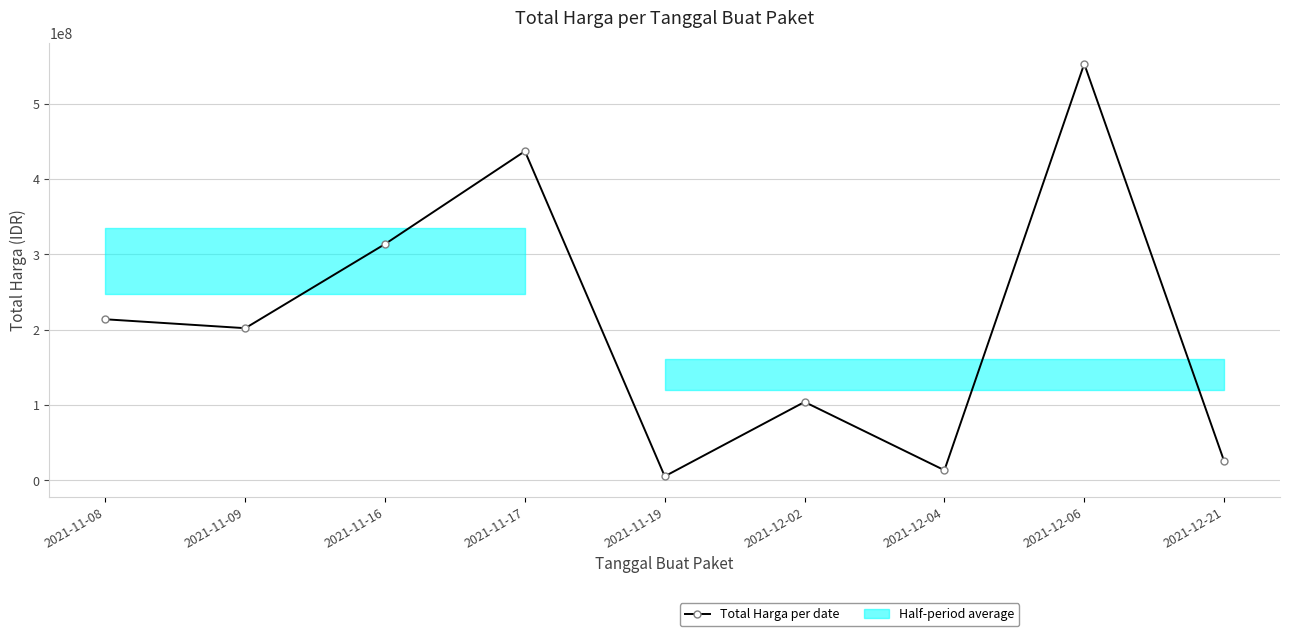

List the labels in order of value, smallest first.

2021-11-19, 2021-12-04, 2021-12-21, 2021-12-02, 2021-11-09, 2021-11-08, 2021-11-16, 2021-11-17, 2021-12-06